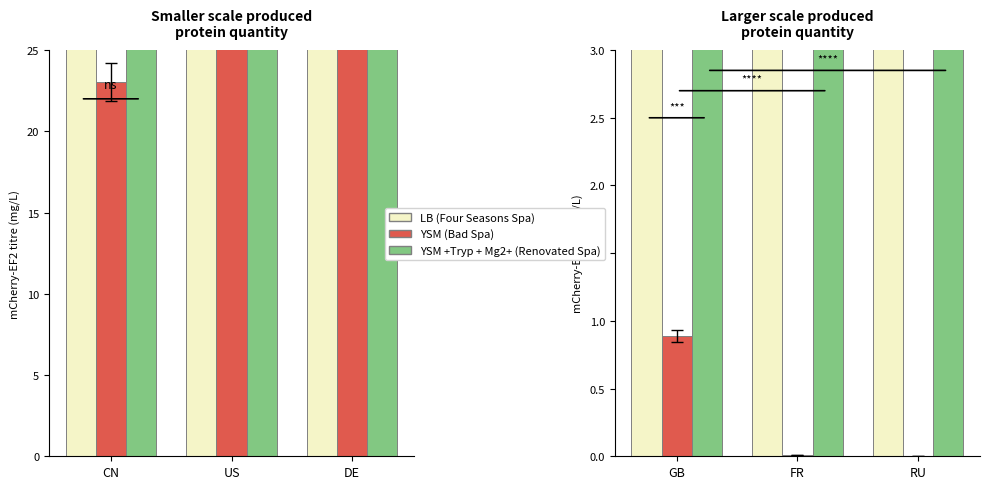

Which label corresponds to the largest value in the chart?

GB